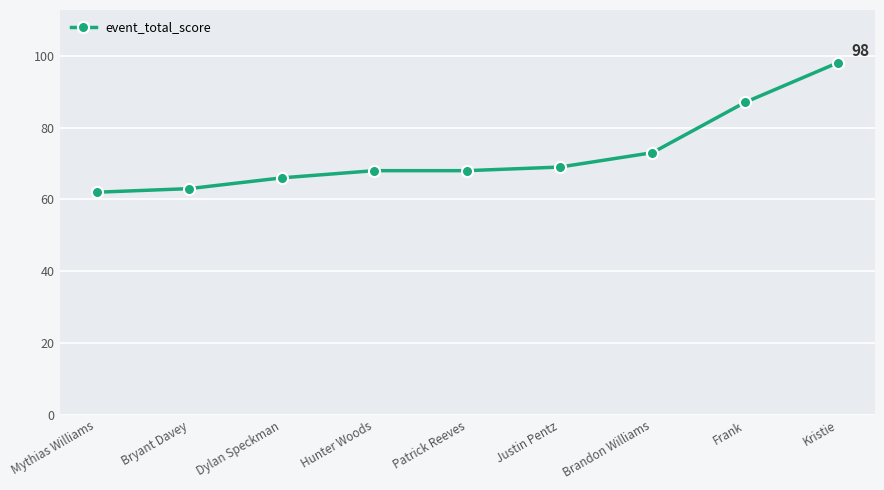

What is the difference between the maximum and second lowest values?

35